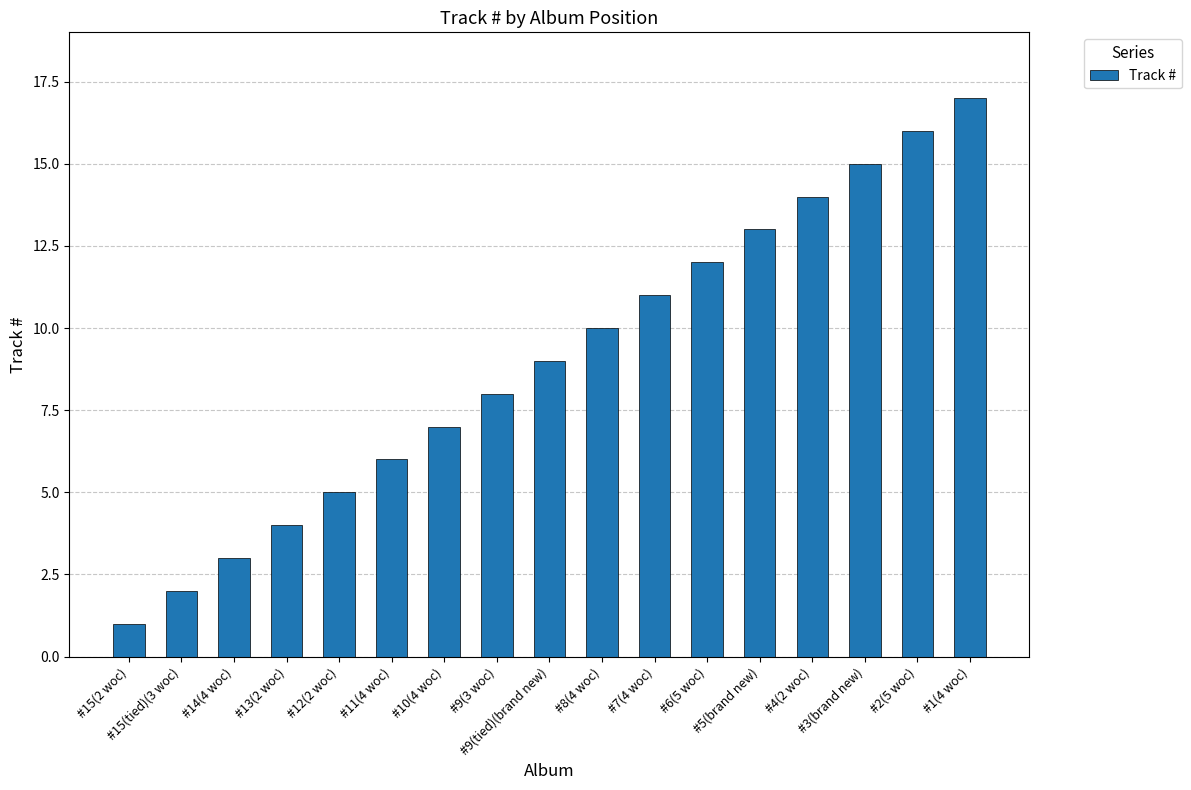

Reading left to right, transcribe all the data shown in this chart.

#15(2 woc)=1	#15(tied)(3 woc)=2	#14(4 woc)=3	#13(2 woc)=4	#12(2 woc)=5	#11(4 woc)=6	#10(4 woc)=7	#9(3 woc)=8	#9(tied)(brand new)=9	#8(4 woc)=10	#7(4 woc)=11	#6(5 woc)=12	#5(brand new)=13	#4(2 woc)=14	#3(brand new)=15	#2(5 woc)=16	#1(4 woc)=17